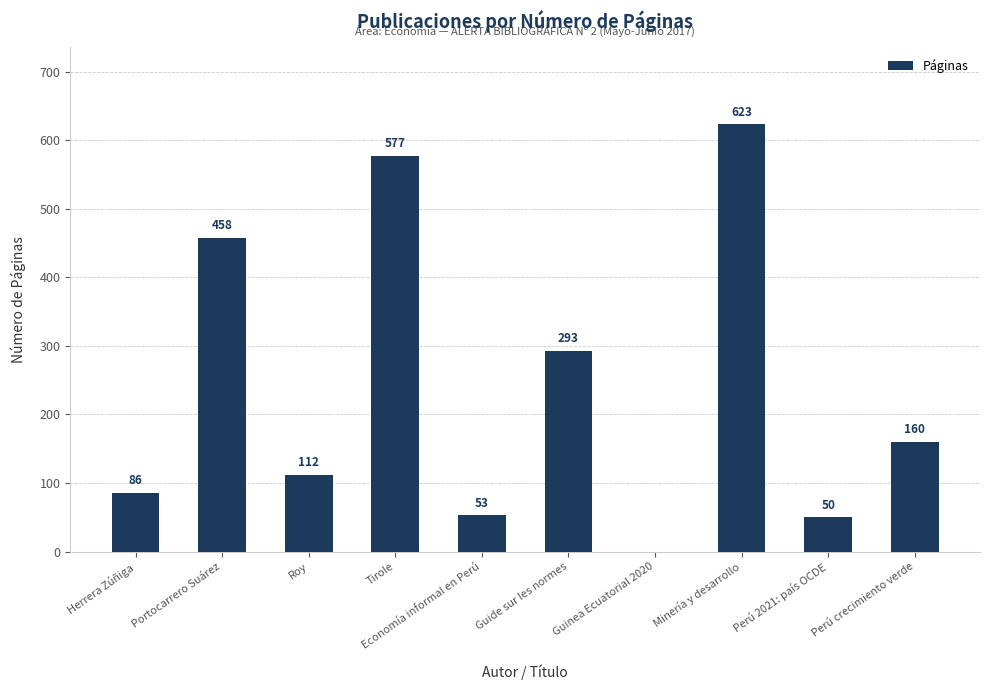

Count the number of categories in the chart.

10